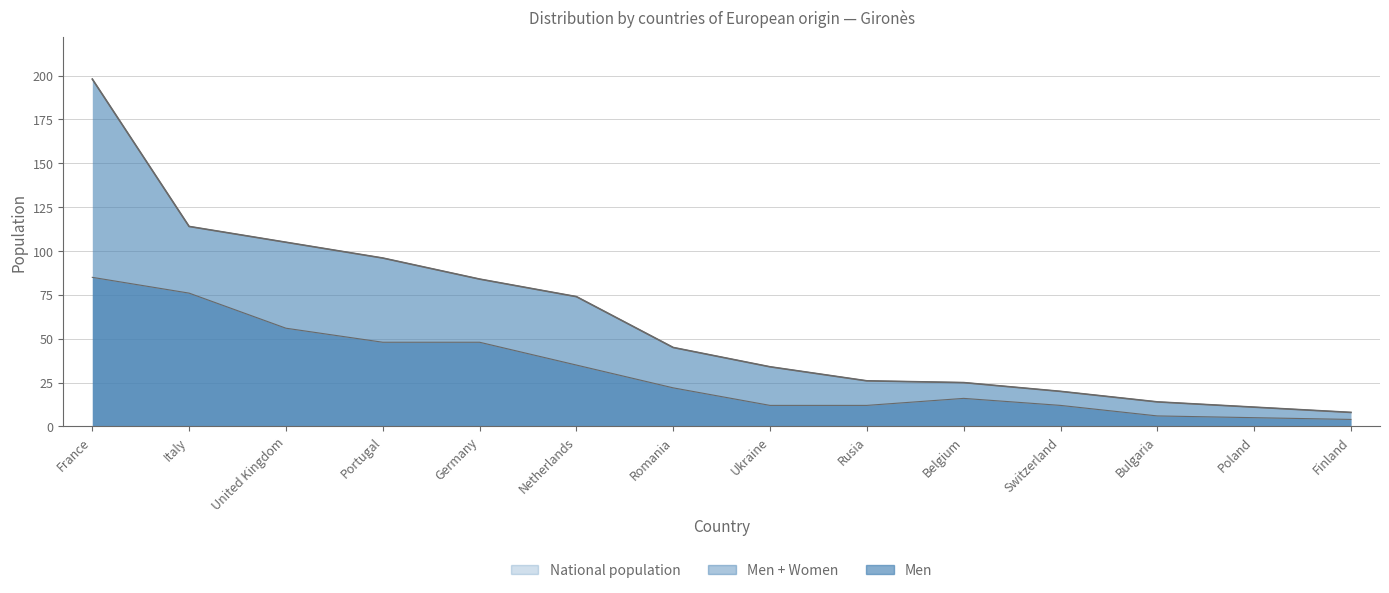

At which category does the chart reach its peak across all series?

France